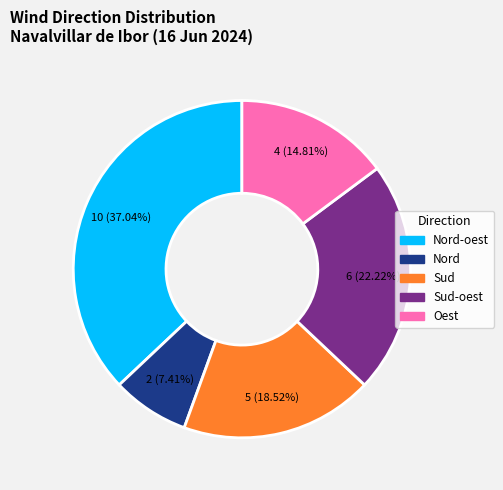

Is there a majority slice in this chart?

No